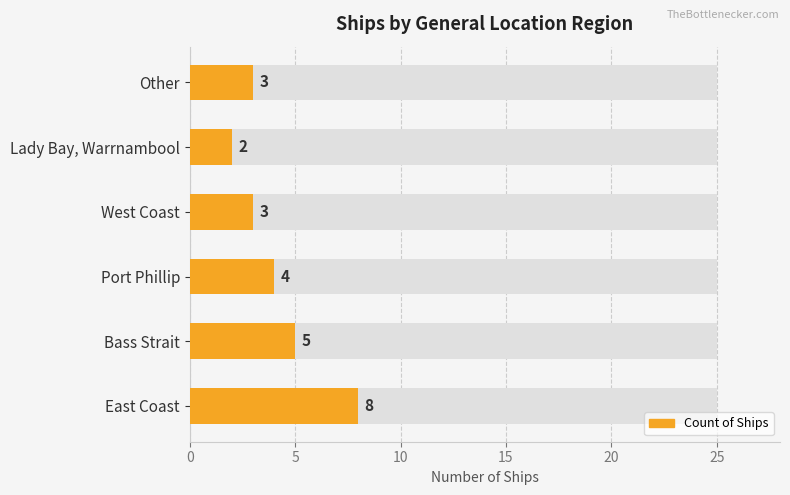

What is the difference between the maximum and second lowest values?

5